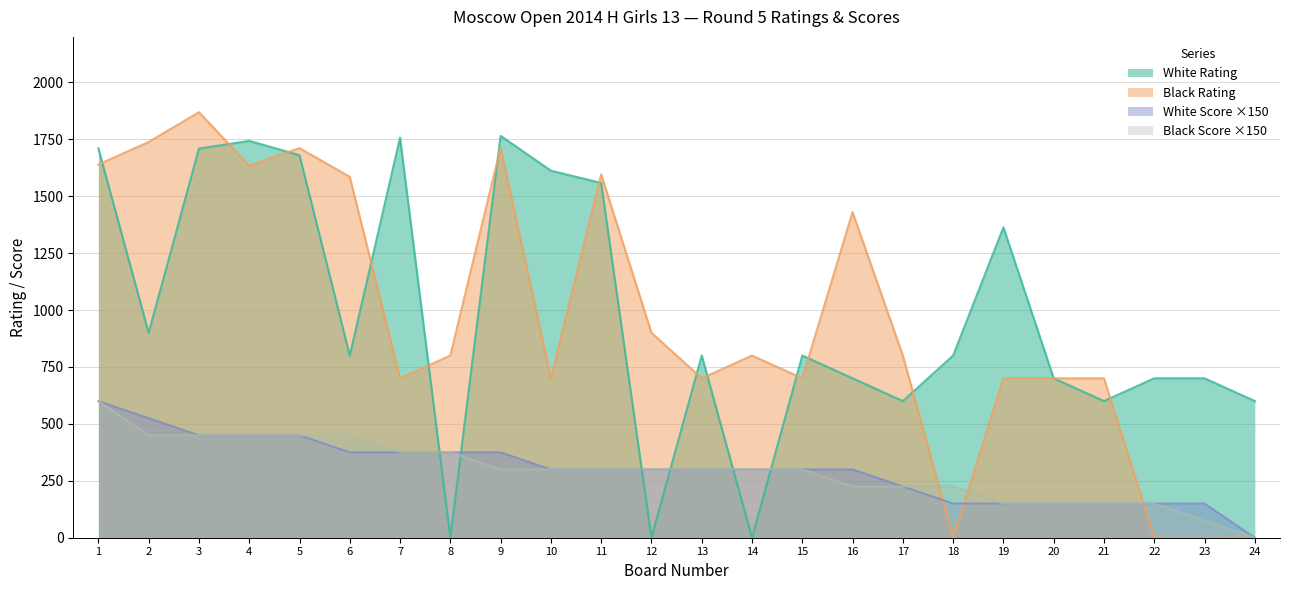

What is the value of the Black Rating point at the 12th from the left?

900